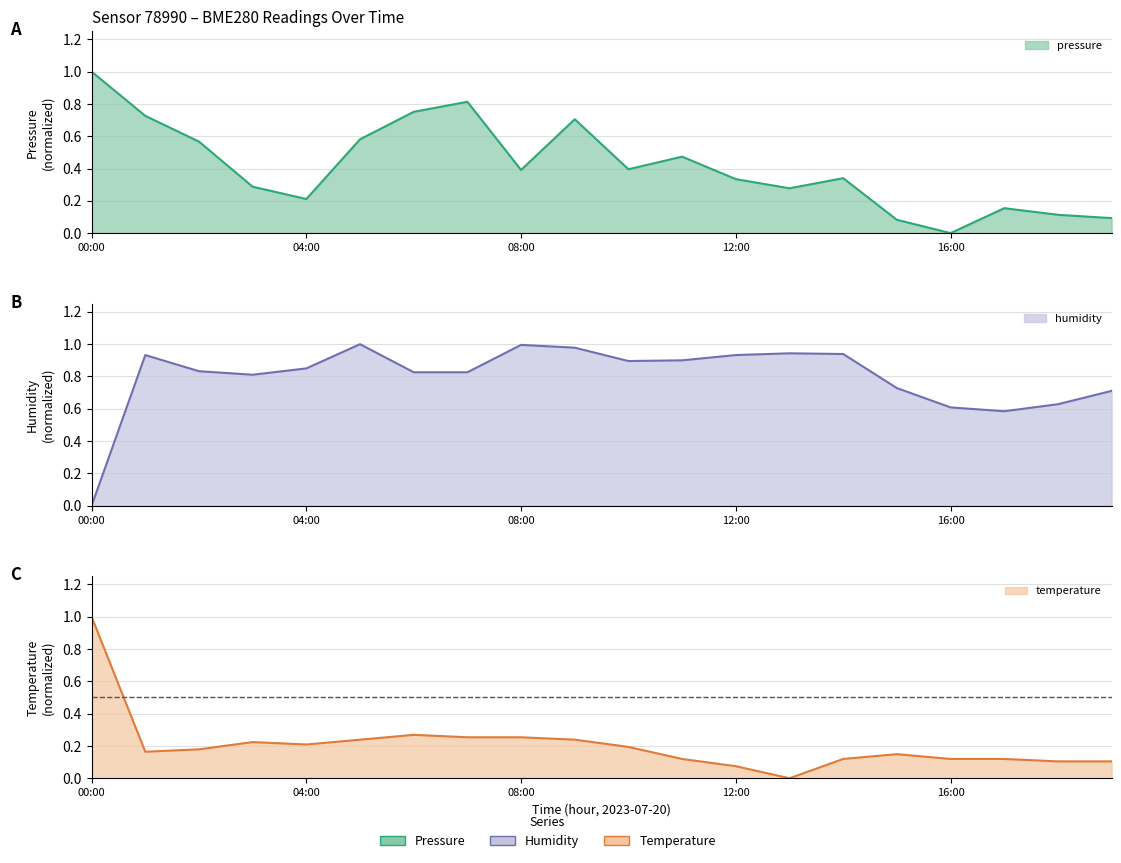

List the labels in order of pressure value, largest first.

00:00, 07:00, 06:00, 01:00, 09:00, 05:00, 02:00, 11:00, 10:00, 08:00, 14:00, 12:00, 03:00, 13:00, 04:00, 17:00, 18:00, 19:00, 15:00, 16:00